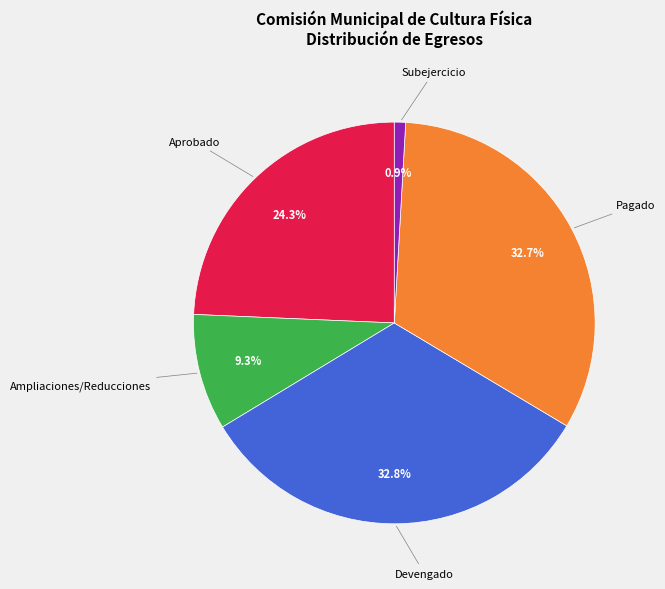

Does any single category account for the majority?

No